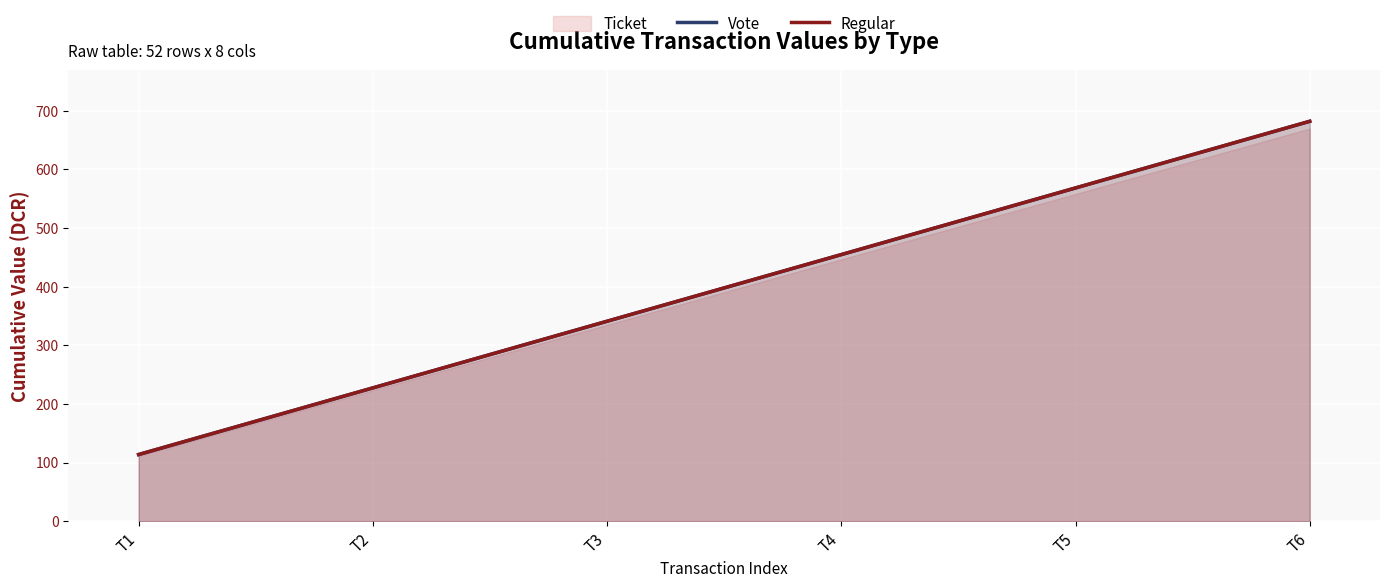

What is the total value across all series at T5?

1136.6